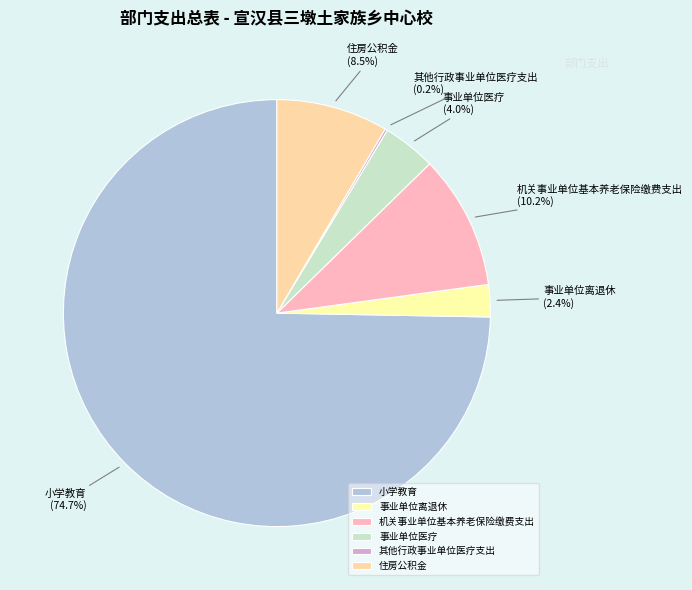

Combined, do 机关事业单位基本养老保险缴费支出 and 事业单位离退休 account for over 50%?

No